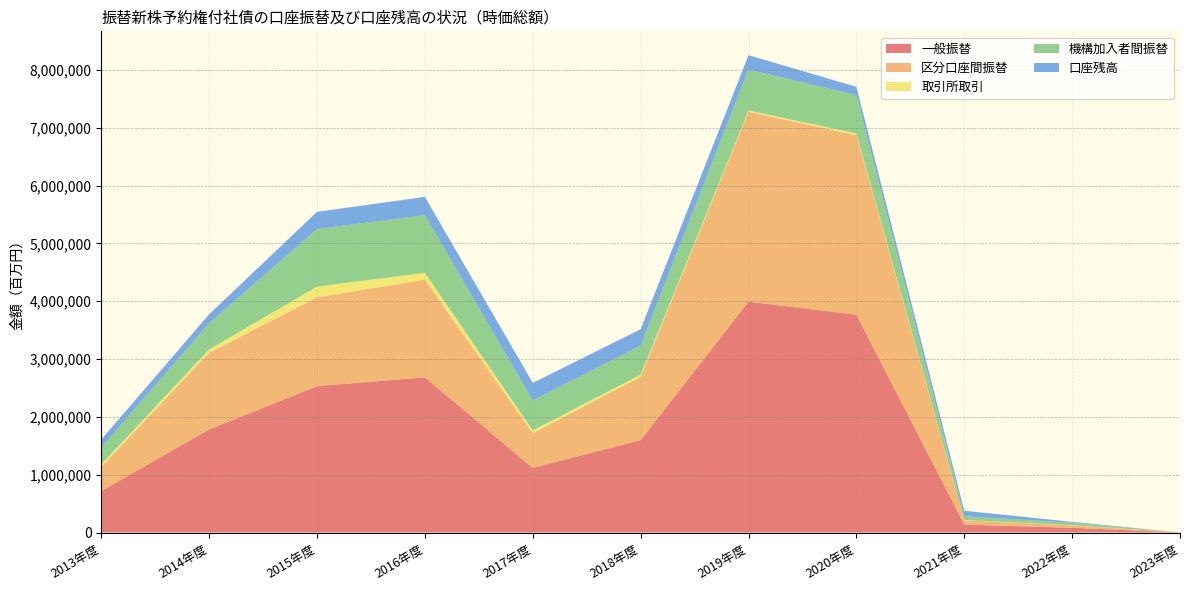

Reading left to right, transcribe all the data shown in this chart.

一般振替: 715874	1782247	2532204	2683835	1117460	1597839	3992372	3767512	137788	82140	1145
区分口座間振替: 422007	1327678	1536108	1687637	600948	1096428	3284056	3104415	73114	41560	1135
取引所取引: 40593	56036	184880	120491	48836	36232	21490	30324	5265	4561	1
機構加入者間振替: 293867	454568	996096	996198	516512	501411	708316	663097	64674	40579	9
口座残高: 137182	153818	296476	316274	304048	282903	248584	142735	95853	15610	33